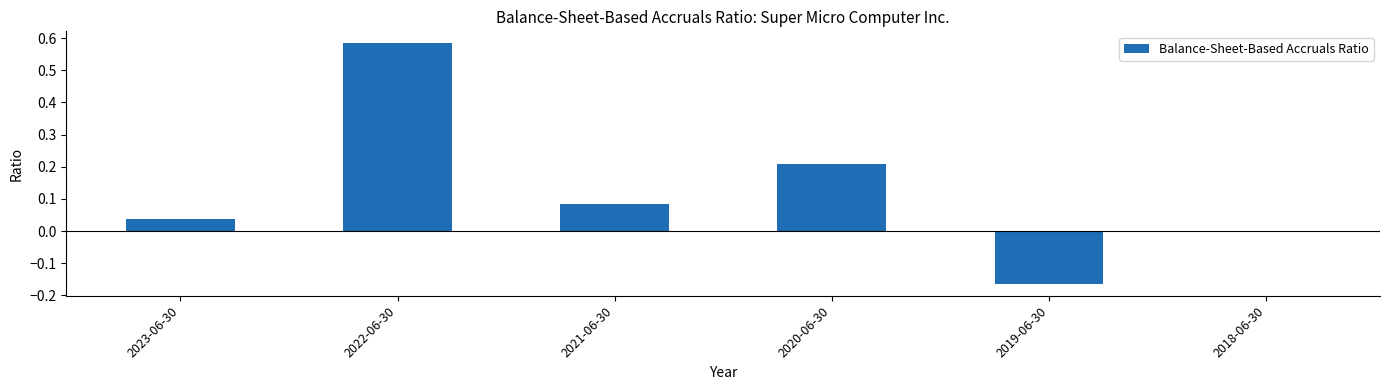

How many data points does each series have?

6